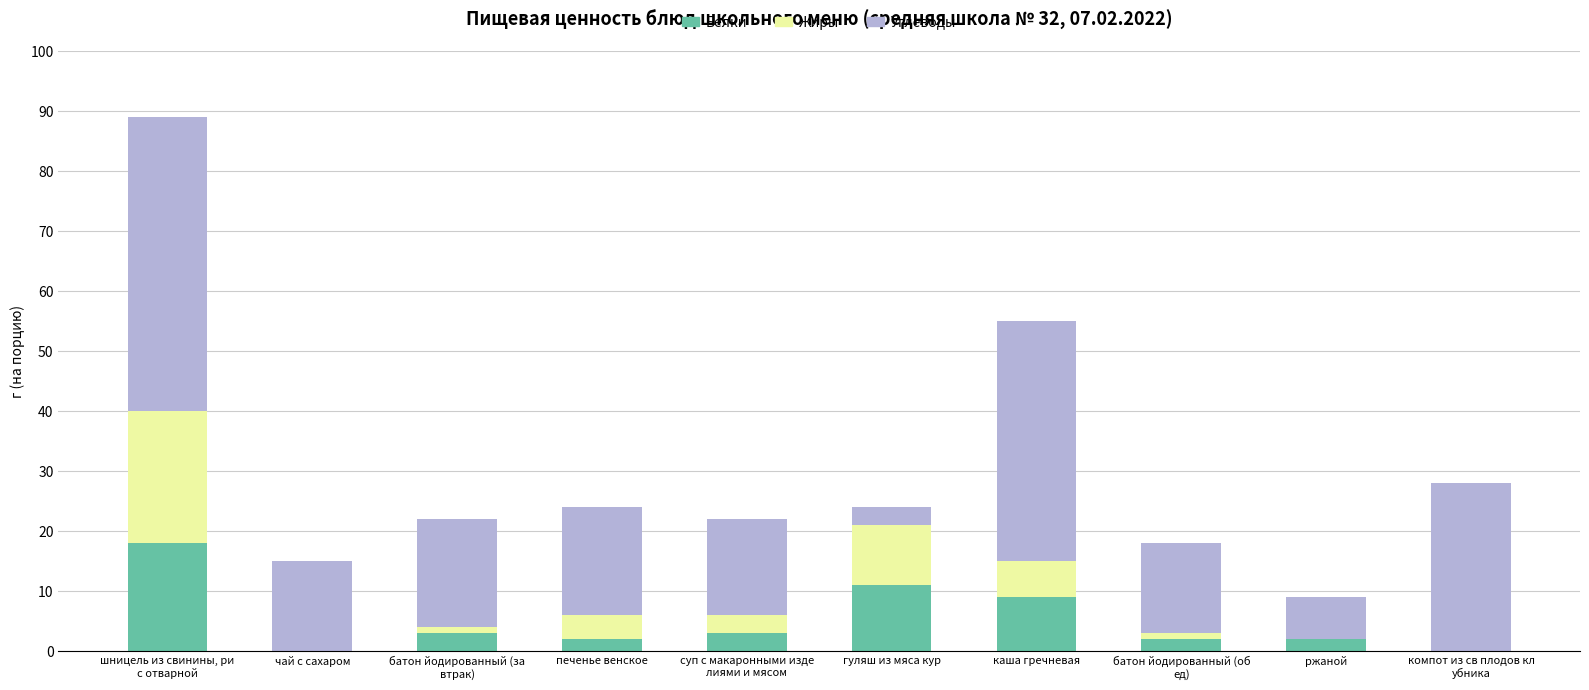

What is the sum of all Белки values?

50